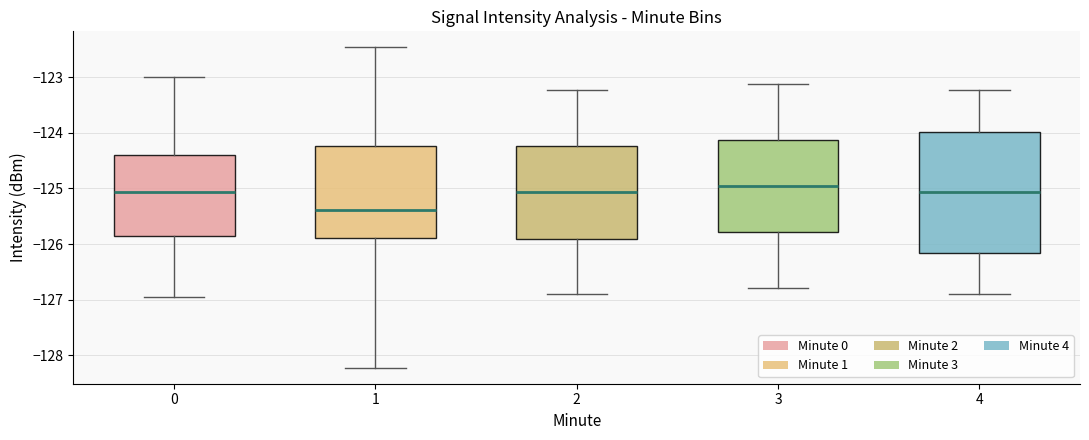

Which box's median line is the lowest?

1